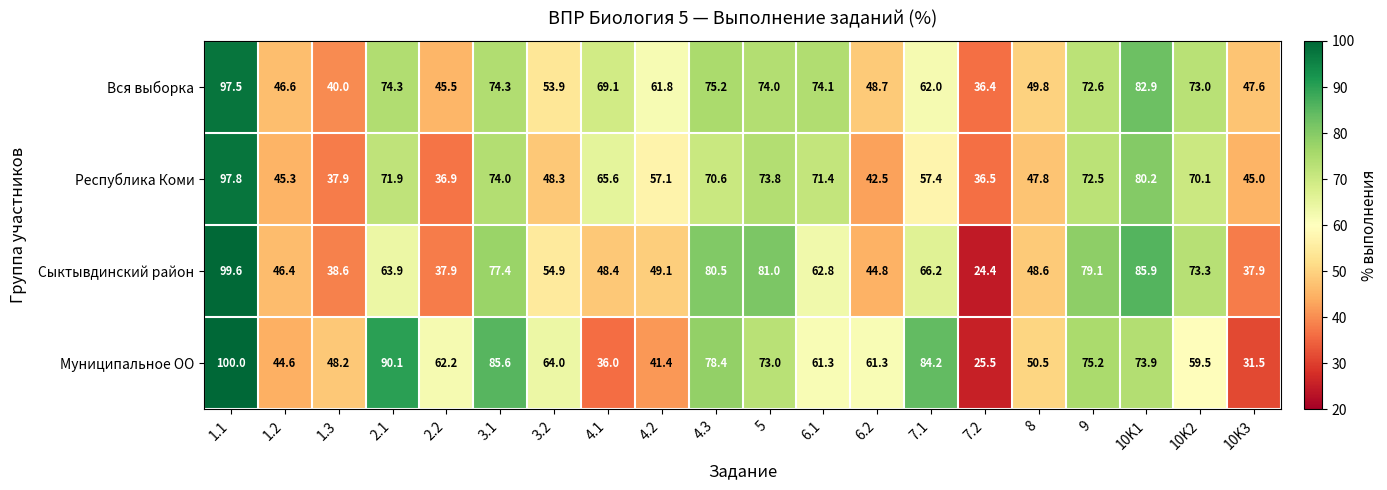

What is the smallest value displayed?

24.4